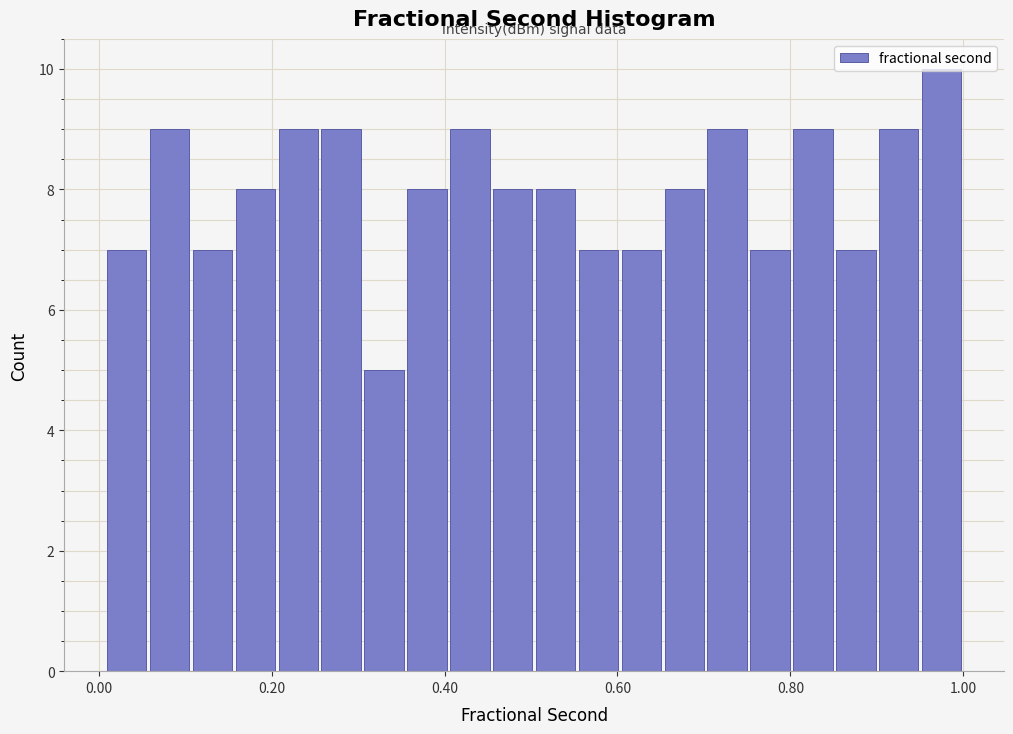

Read against the x-axis, roughly where is the centre of the tallest bar?

0.98